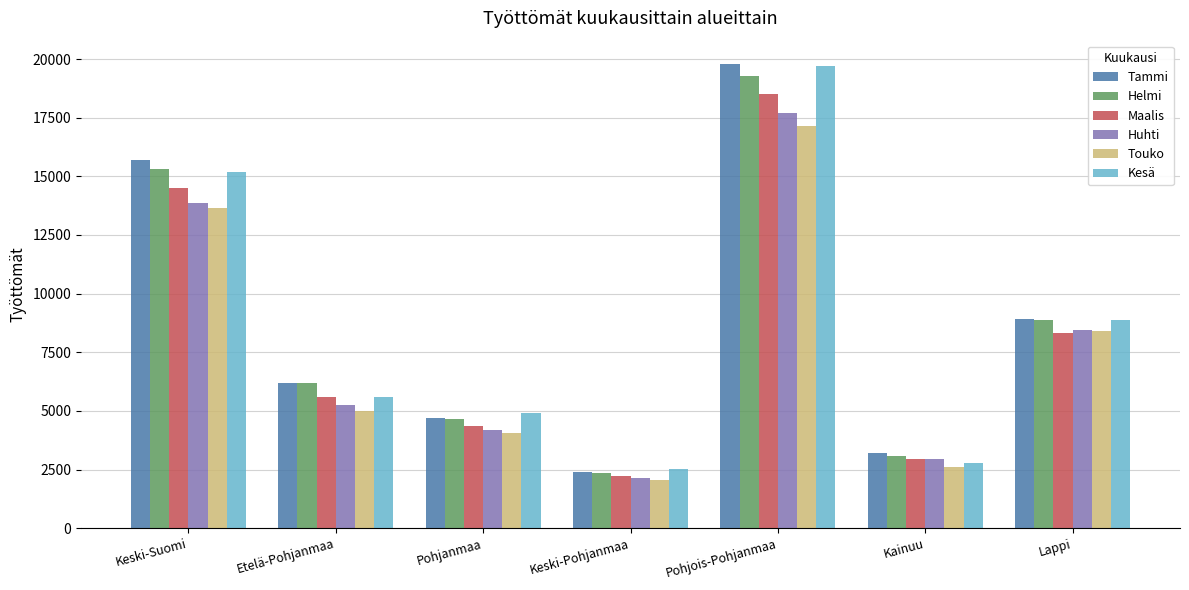

Is it true that Kesä equals 1148 at Kainuu?

False